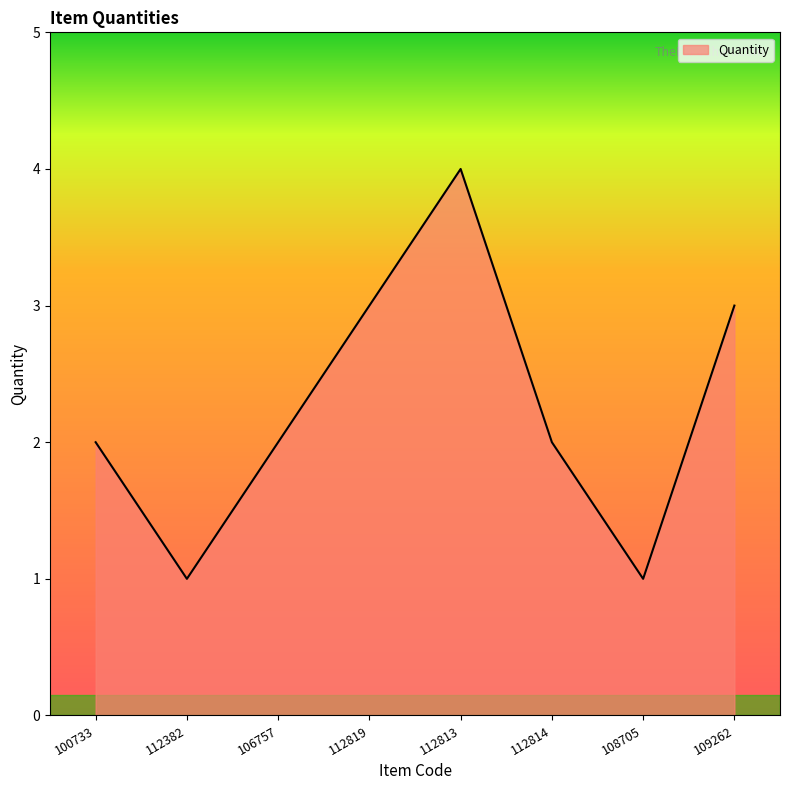

Count the number of categories in the chart.

8